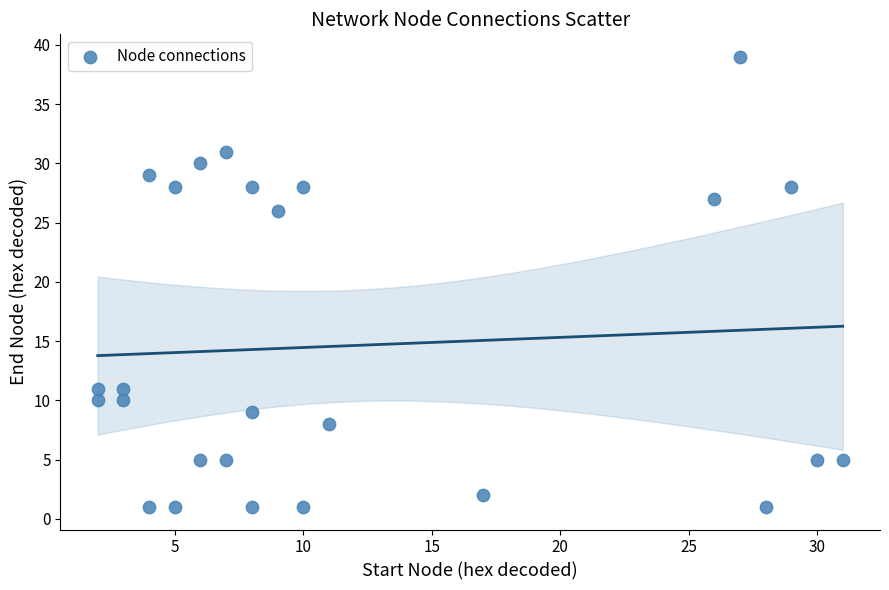

What Y value in the scatter plot is closest to 20?

26